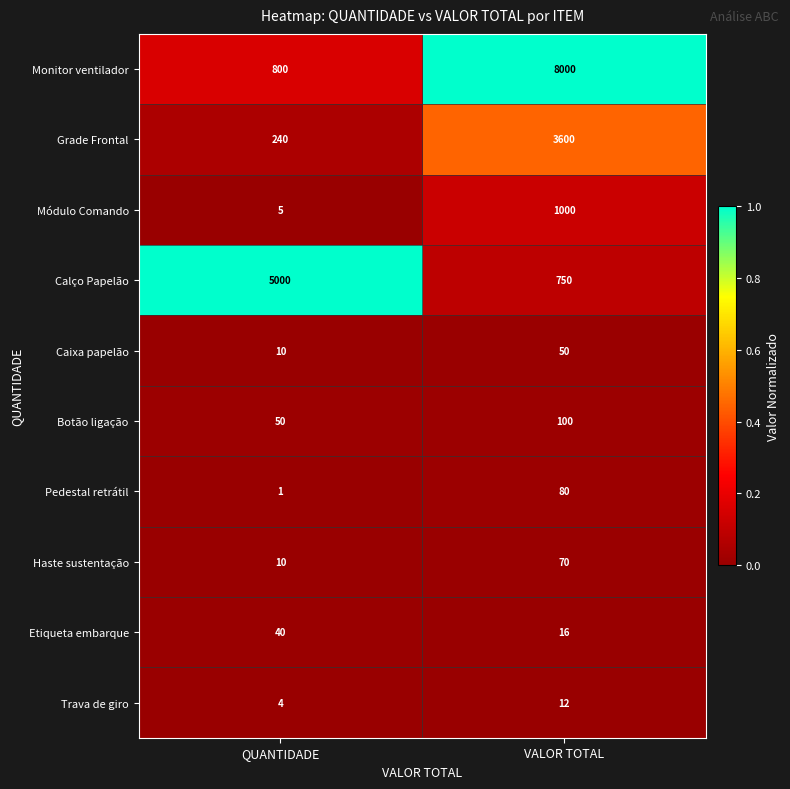

Which series has the widest spread of values?

Monitor ventilador